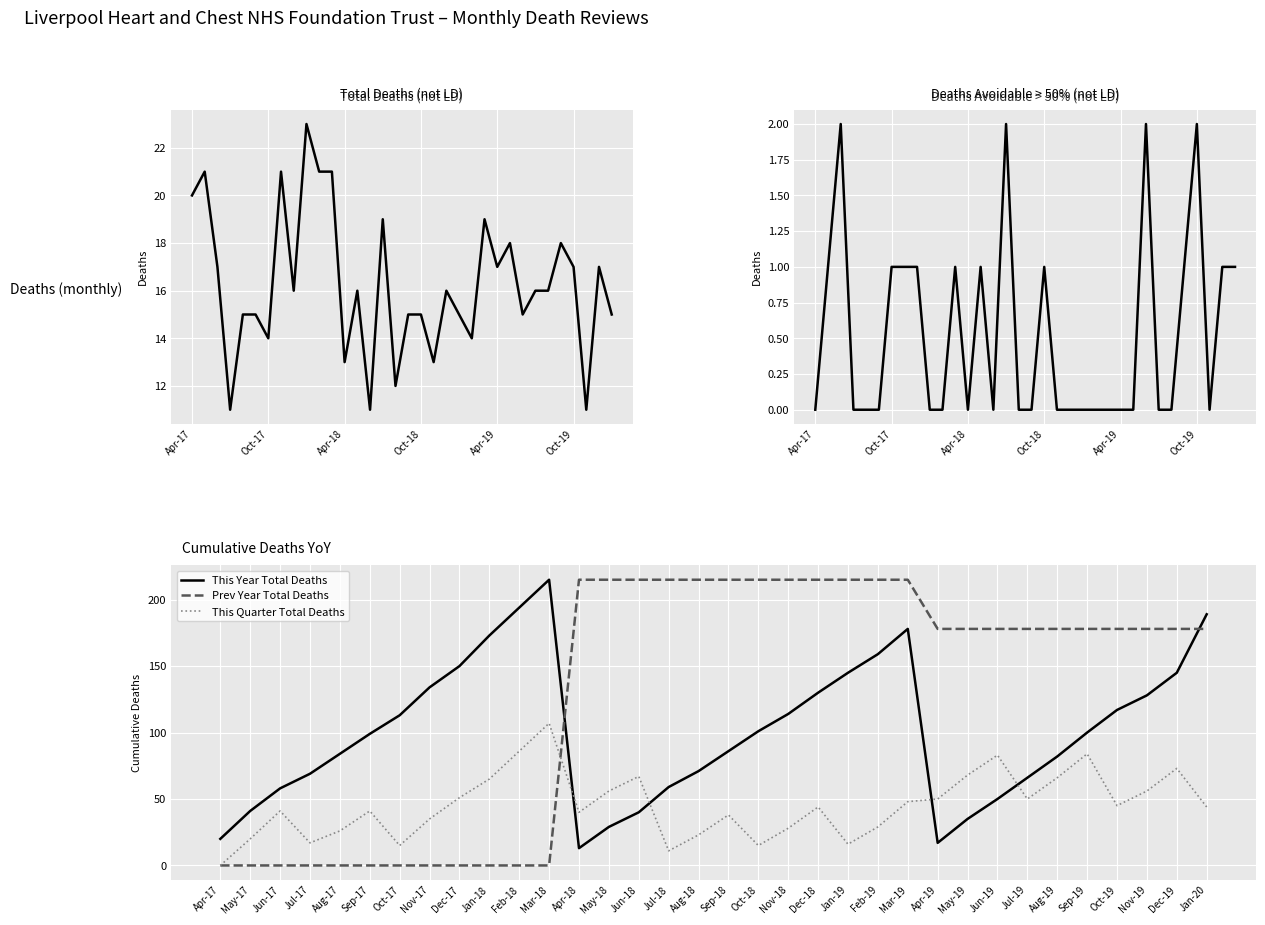

How many intersections are there between This Year Total Deaths and This Quarter Total Deaths?

4